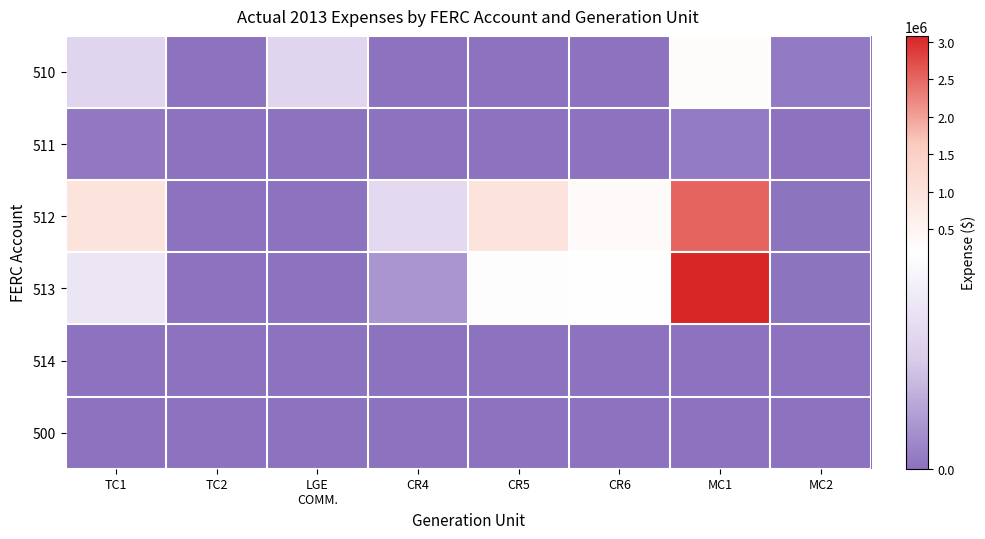

What is the total value across all series at TC1?

1206445.4